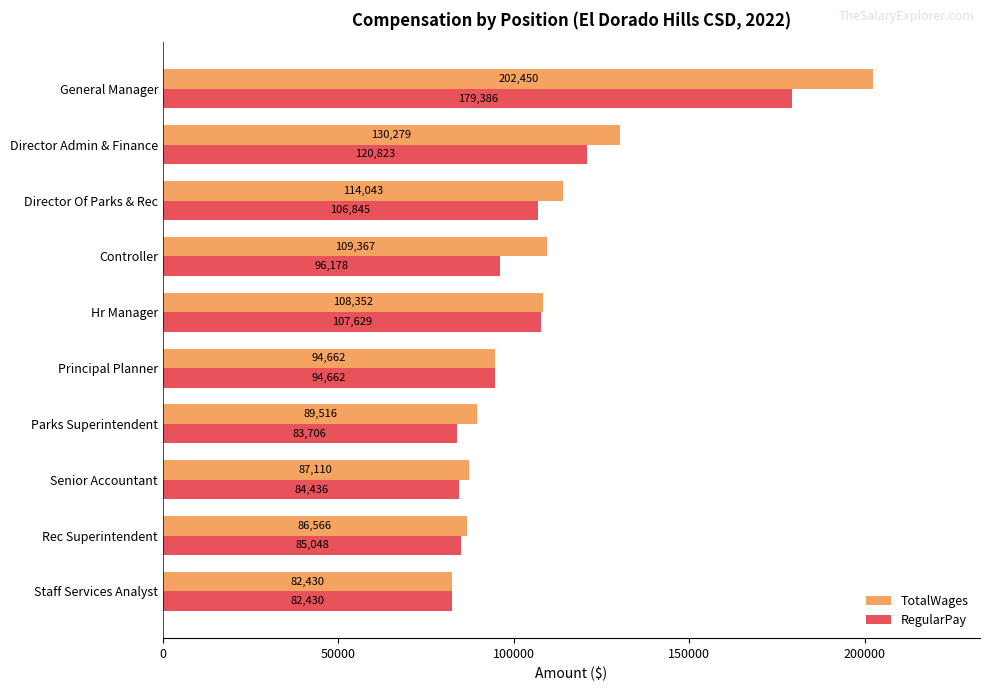

At Director Of Parks & Rec, list the series in order from largest to smallest.

TotalWages, RegularPay